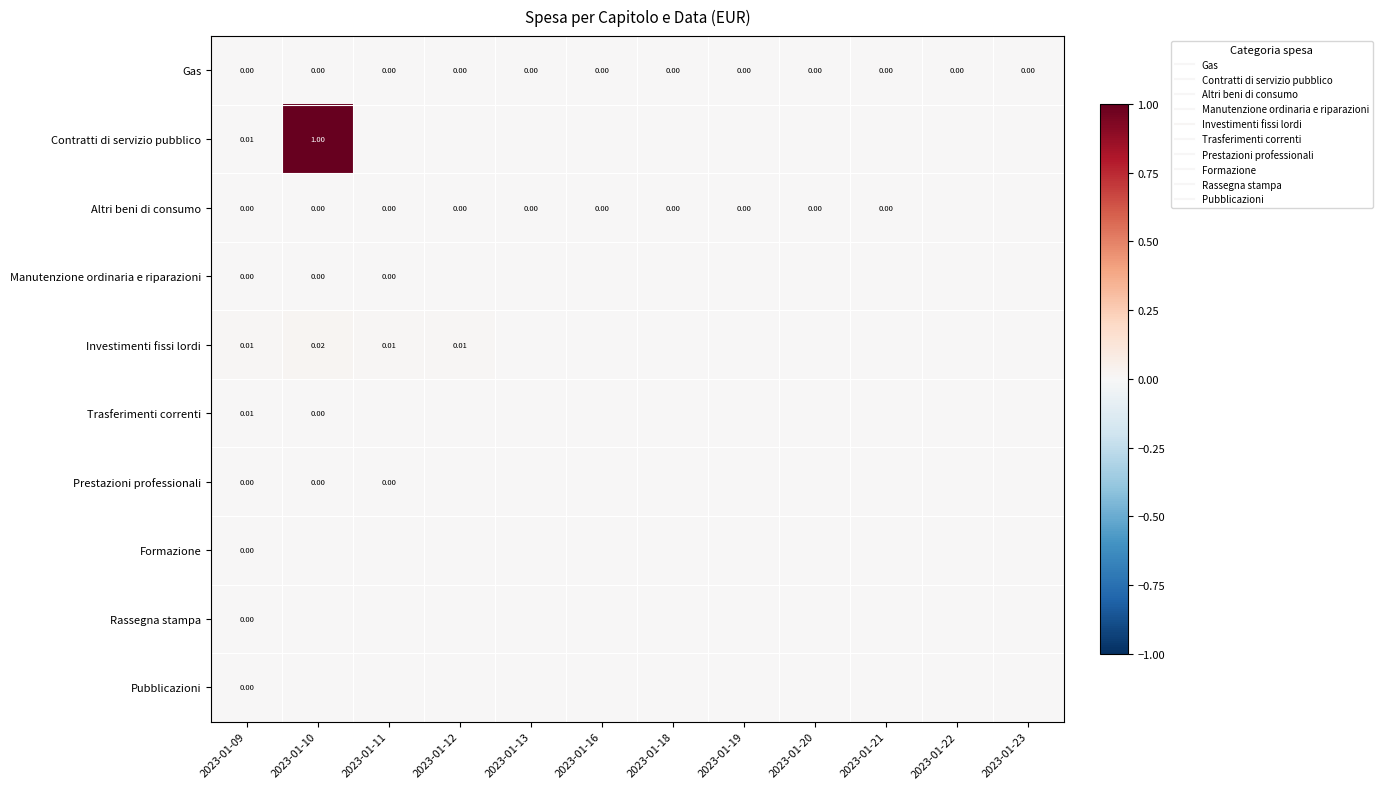

Which category has the highest value in the Investimenti fissi lordi series?

2023-01-10